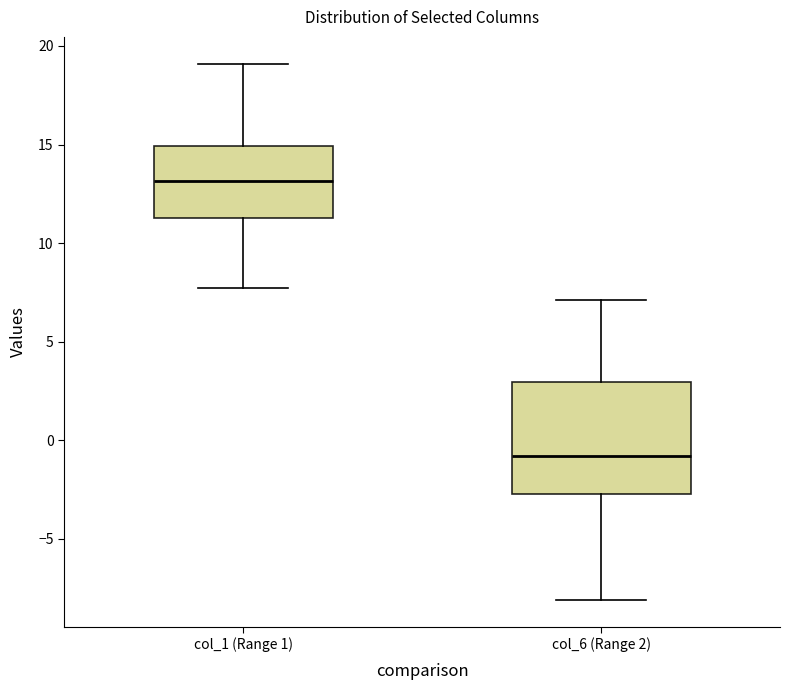

Where does the lower whisker of the box for col_6 (Range 2) end on the y-axis? The values are not printed on the chart, so give them approximately, as read against the axis.

-8.0